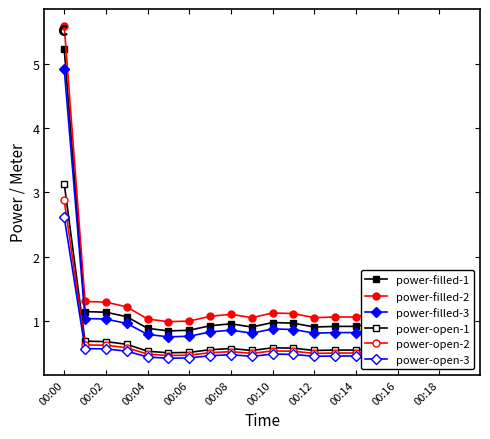

Which category has the highest value across all series?

00:00